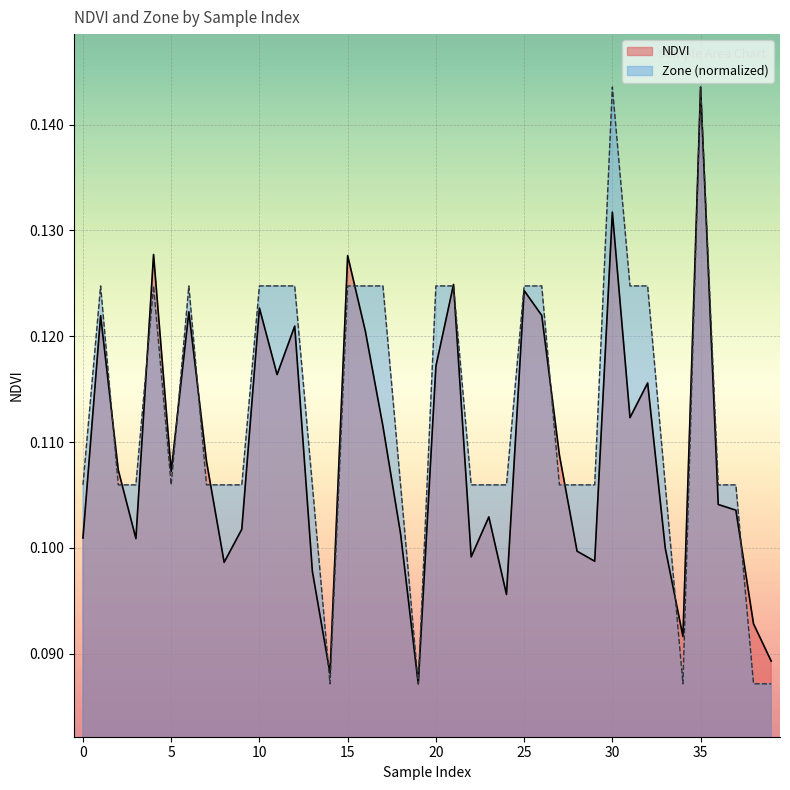

Reading left to right, transcribe all the data shown in this chart.

NDVI: 0.1	0.1	0.1	0.1	0.1	0.1	0.1	0.1	0.1	0.1	0.1	0.1	0.1	0.1	0.1	0.1	0.1	0.1	0.1	0.1	0.1	0.1	0.1	0.1	0.1	0.1	0.1	0.1	0.1	0.1	0.1	0.1	0.1	0.1	0.1	0.1	0.1	0.1	0.1	0.1
Zone: 0.1	0.1	0.1	0.1	0.1	0.1	0.1	0.1	0.1	0.1	0.1	0.1	0.1	0.1	0.1	0.1	0.1	0.1	0.1	0.1	0.1	0.1	0.1	0.1	0.1	0.1	0.1	0.1	0.1	0.1	0.1	0.1	0.1	0.1	0.1	0.1	0.1	0.1	0.1	0.1